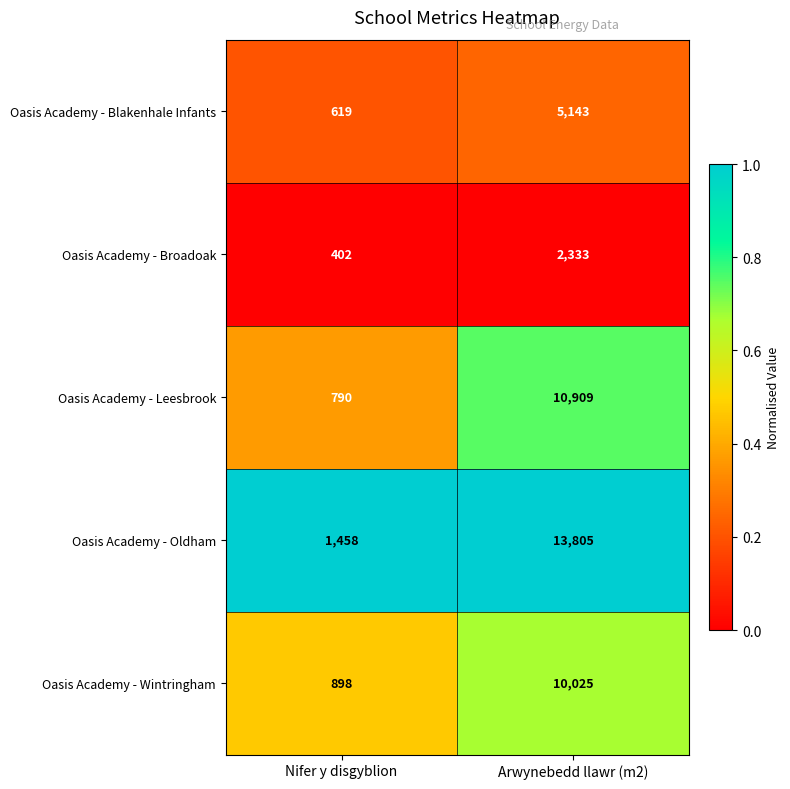

What is the total value across all series at Nifer y disgyblion?

4167